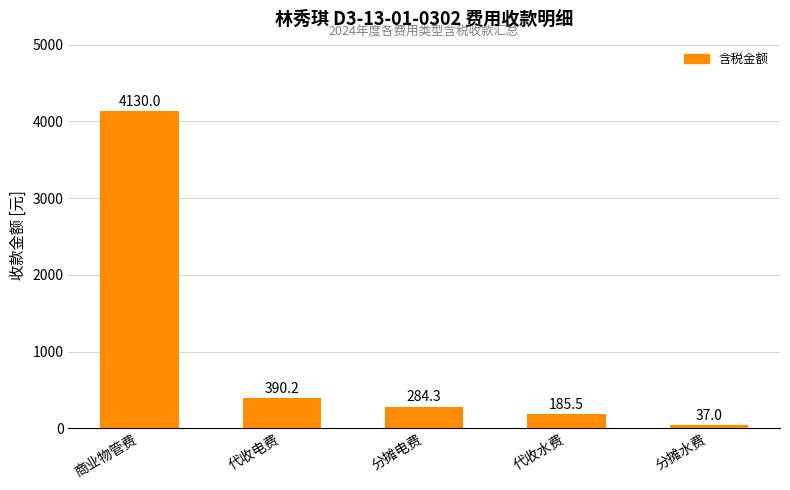

The value at 代收电费 is 390.2. True or false?

True